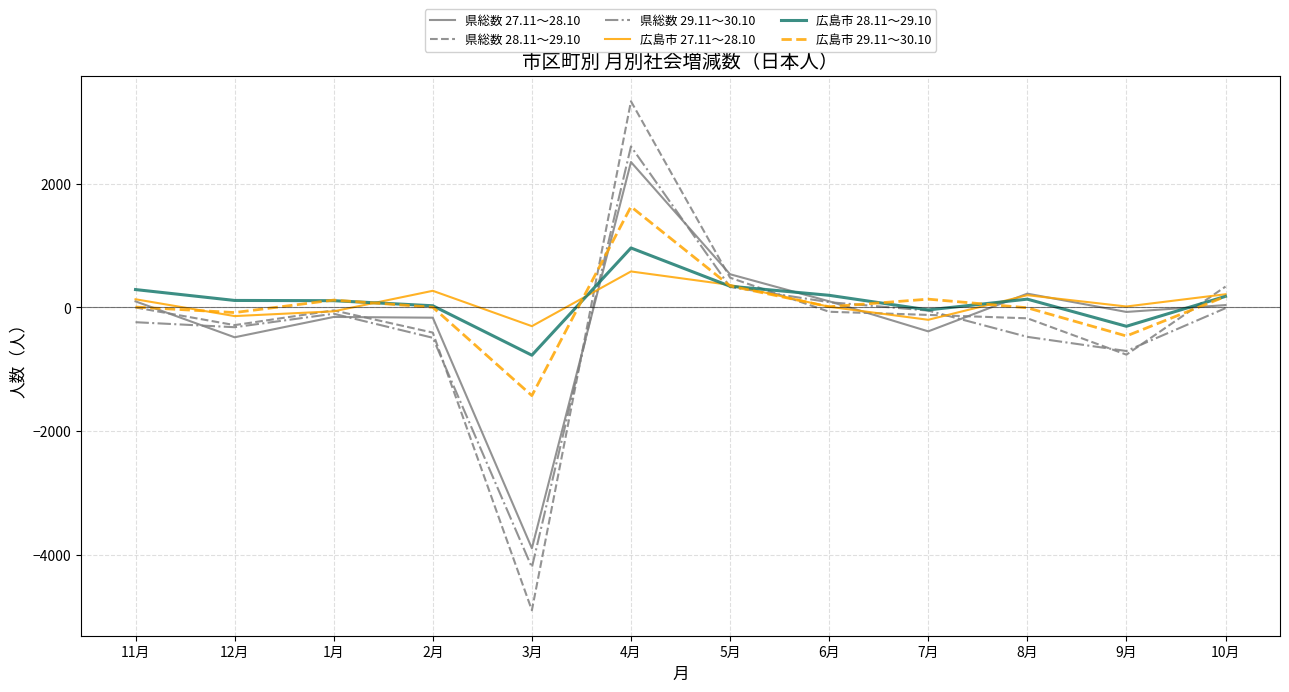

How many lines are shown in the chart?

6